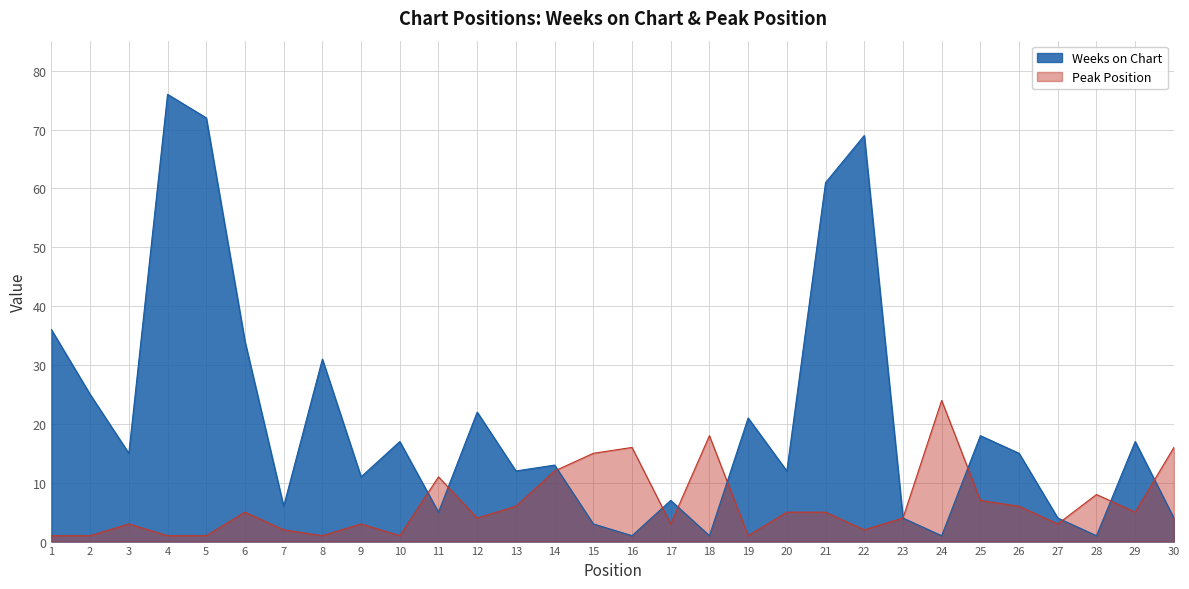

At which category is the sum across all series the highest?

4